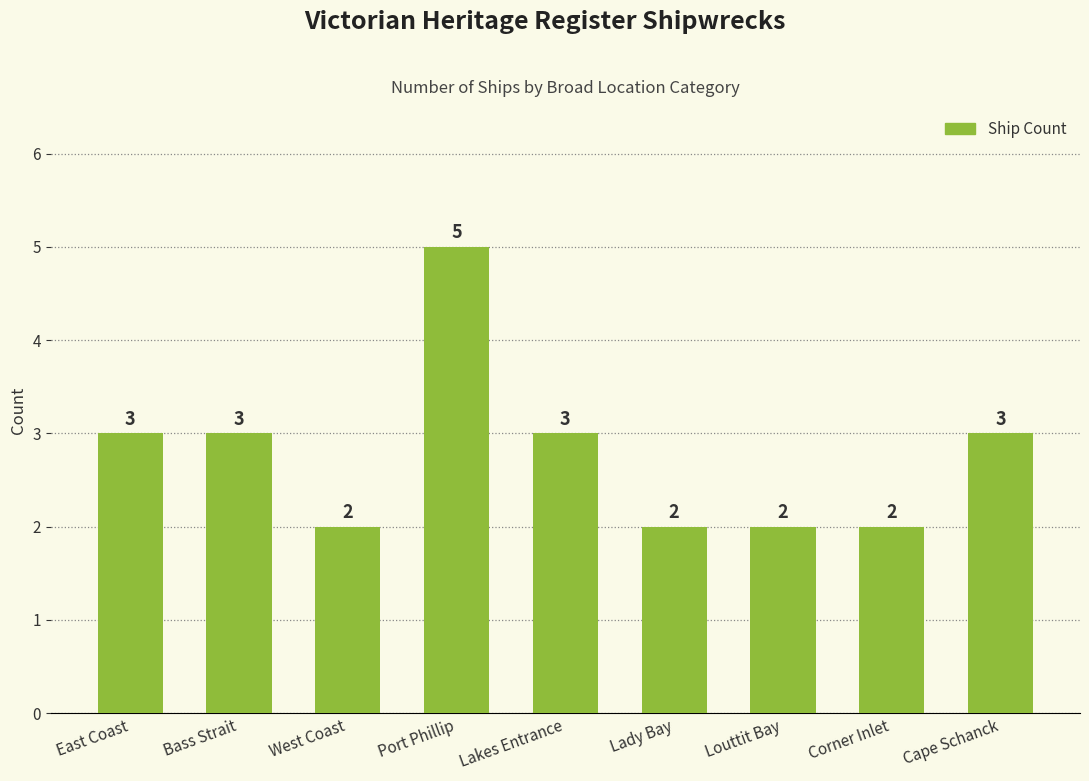

What is the value of the 6th bar from the left?

2